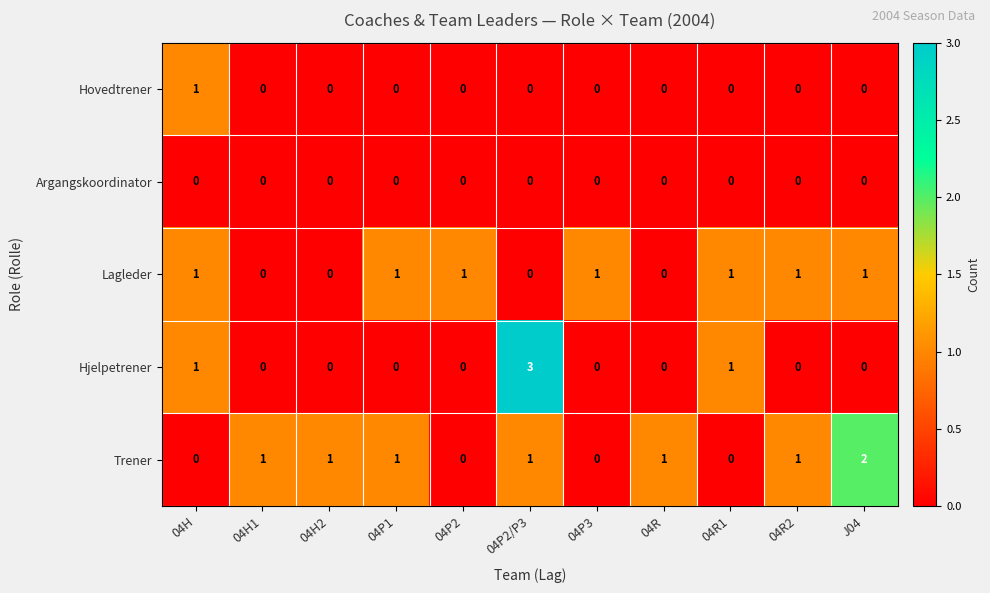

What is the difference between the highest and lowest values at J04?

2